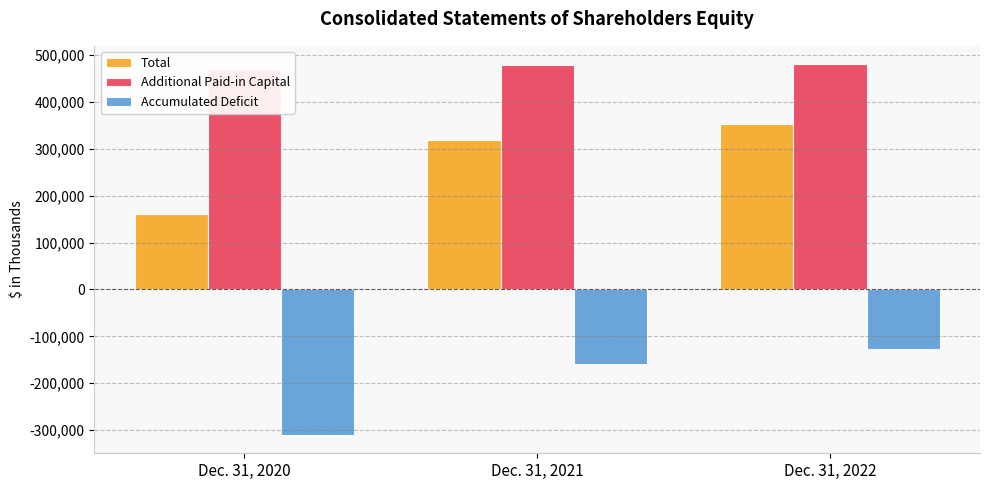

Are the bars grouped side by side (vs. stacked)?

Yes